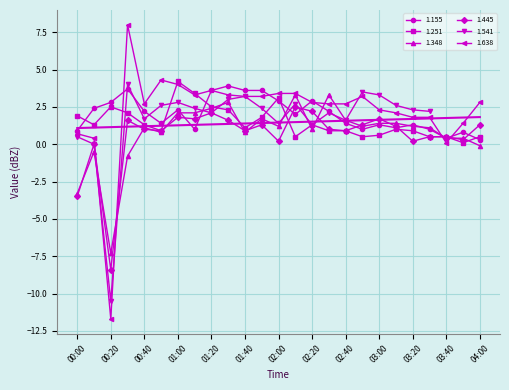

What is the label of the 8th point from the left?

01:10